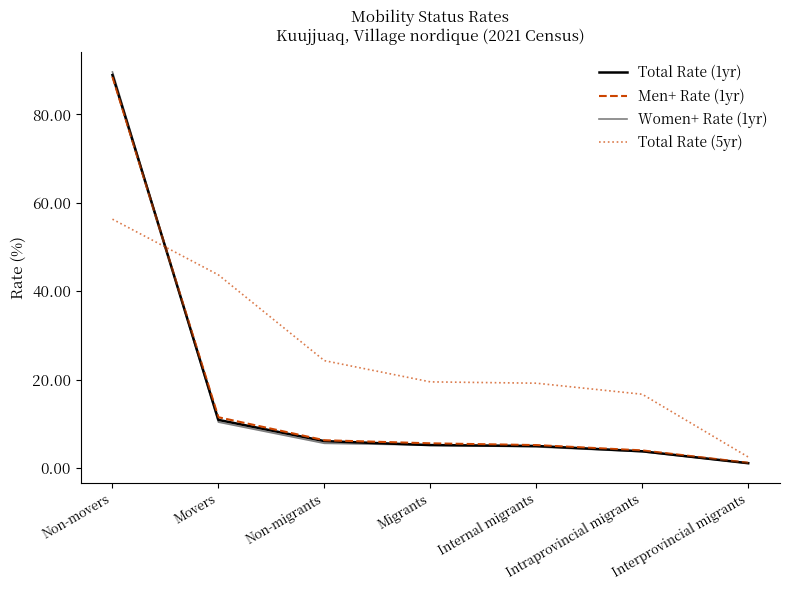

Does the chart display data point markers on the line(s)?

No